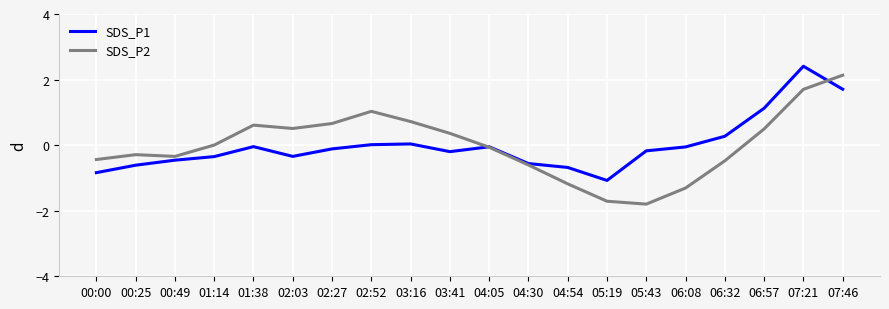

How many intersections are there between SDS_P2 and SDS_P1?

2